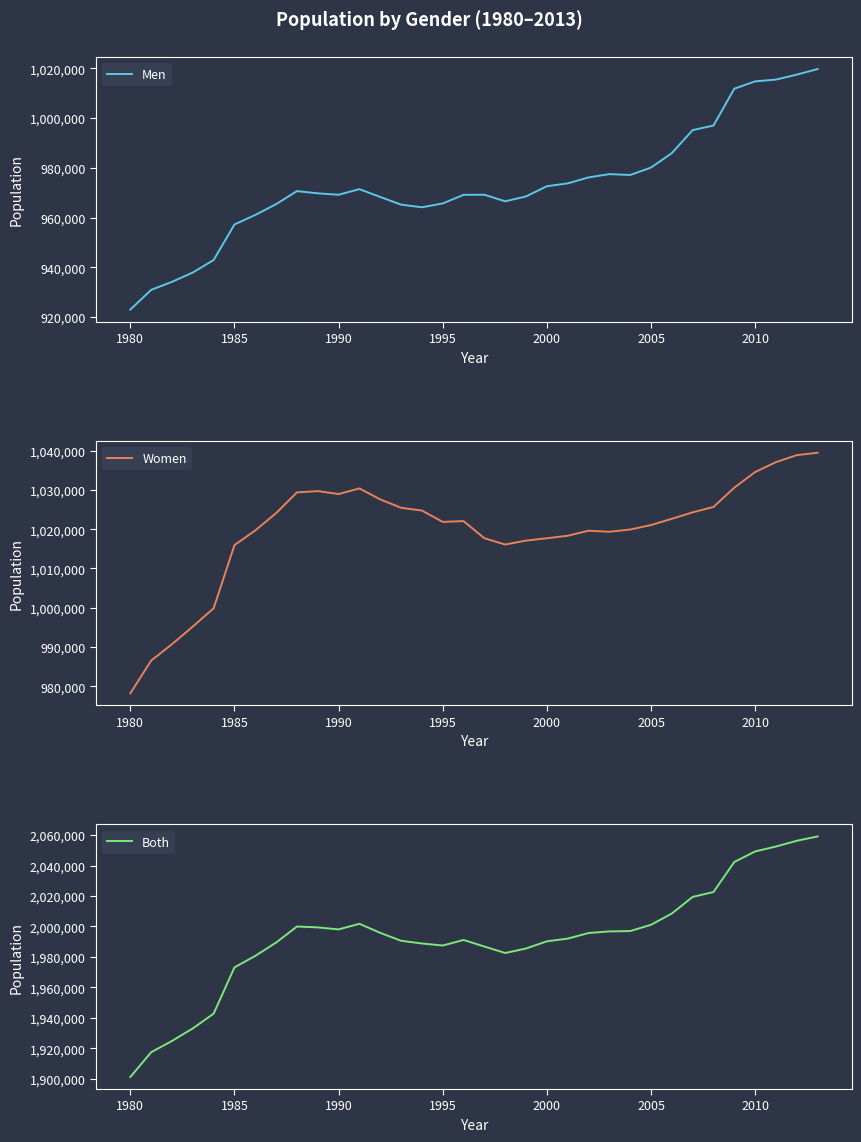

What are all the series names shown in the legend?

Men, Women, Both